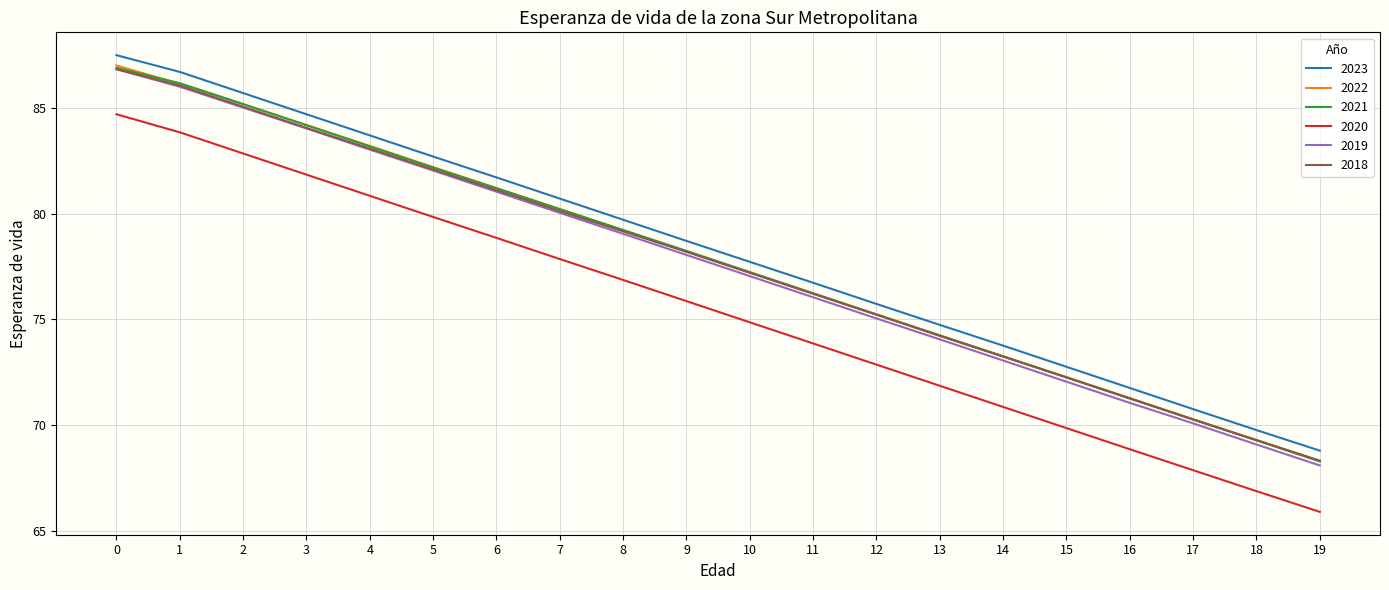

What is the average value of the 2019 series?

77.5